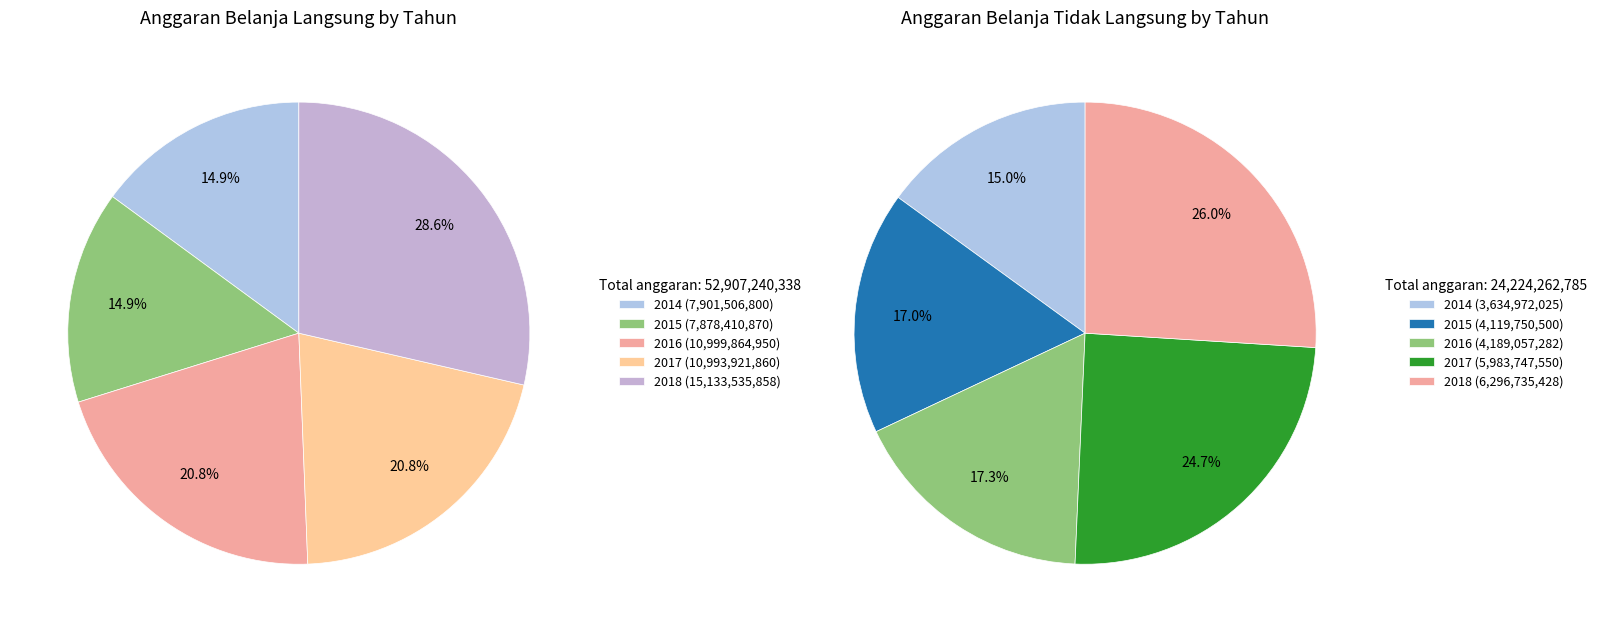

What is the spread (max minus min) of values at 3?

5010174310